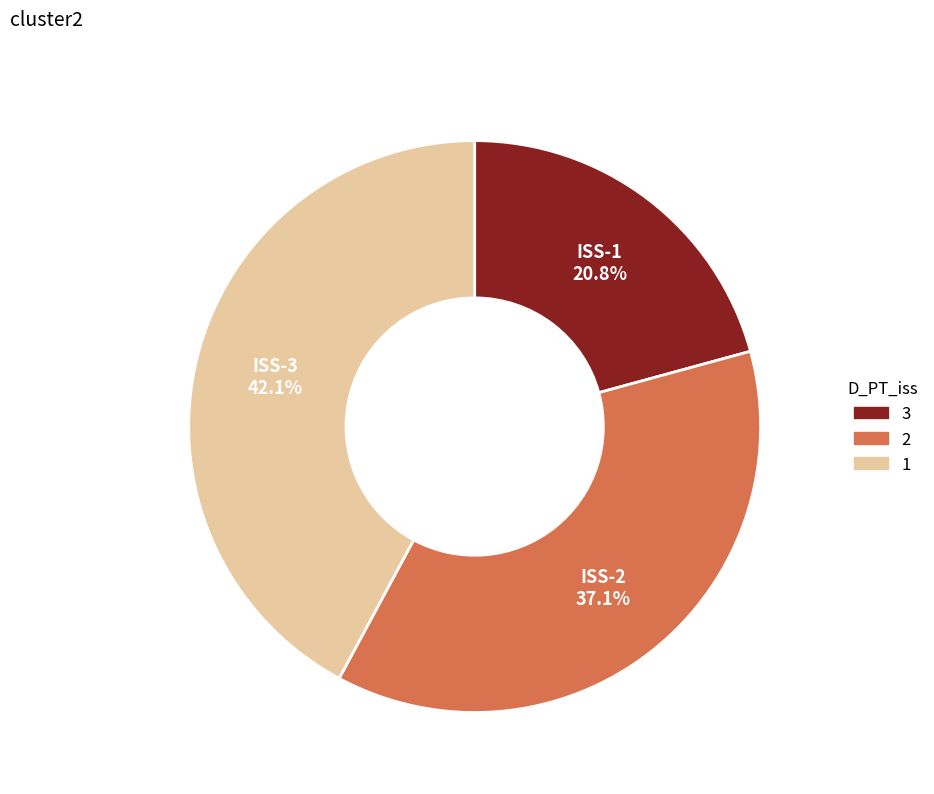

Is there any slice that represents more than half of the pie?

No